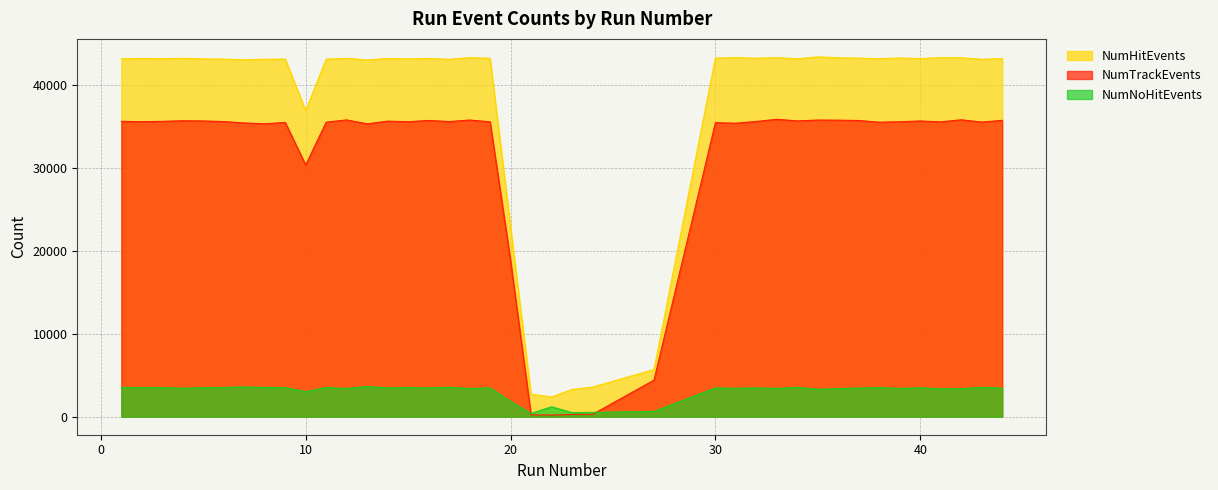

True or false: NumHitEvents and NumNoHitEvents intersect in this chart.

False